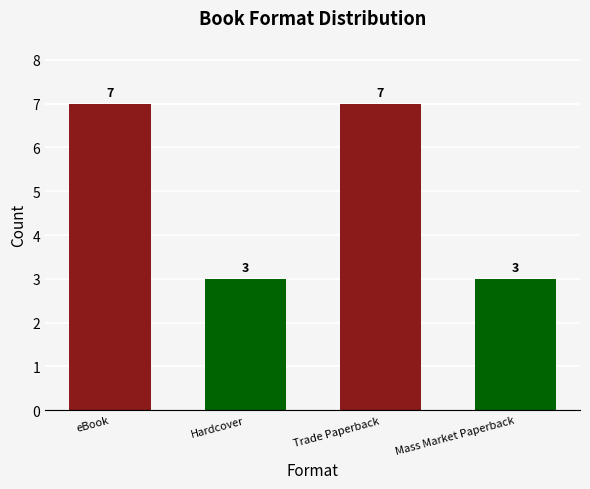

Reading left to right, list all the values displayed in this chart.

eBook=7	Hardcover=3	Trade Paperback=7	Mass Market Paperback=3